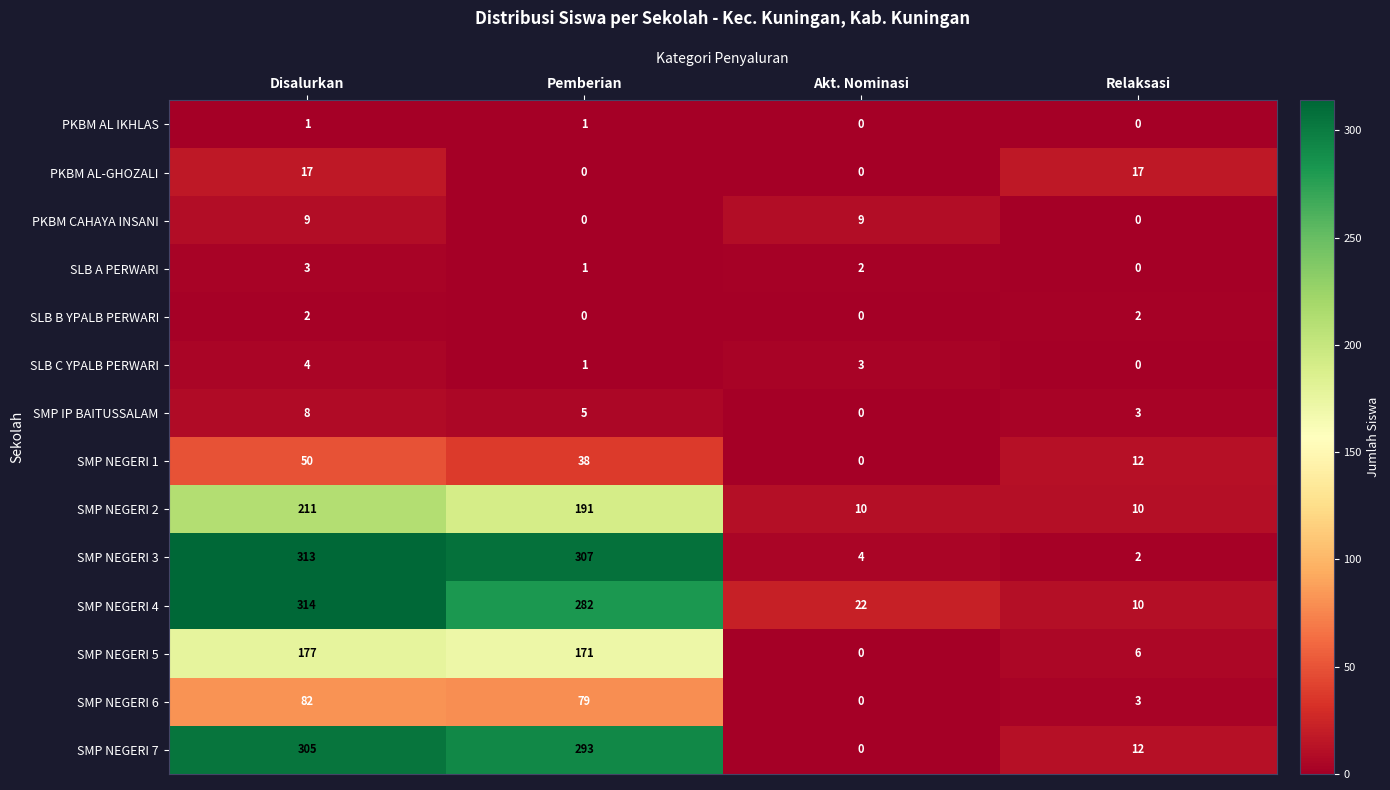

How many series are shown in this chart?

14